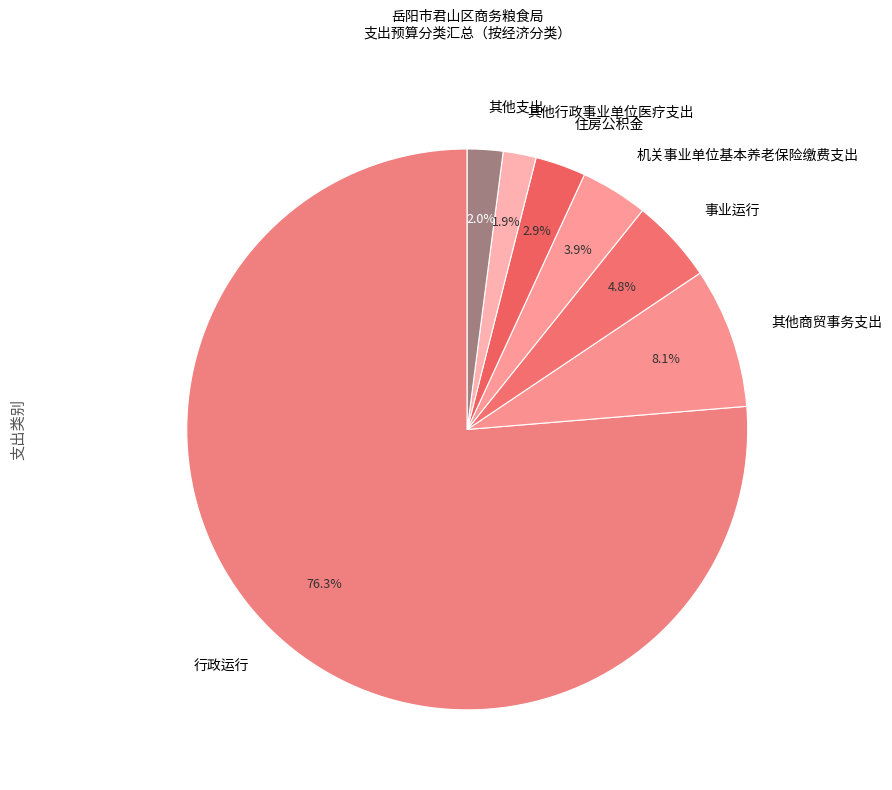

Is there any slice that represents more than half of the pie?

Yes